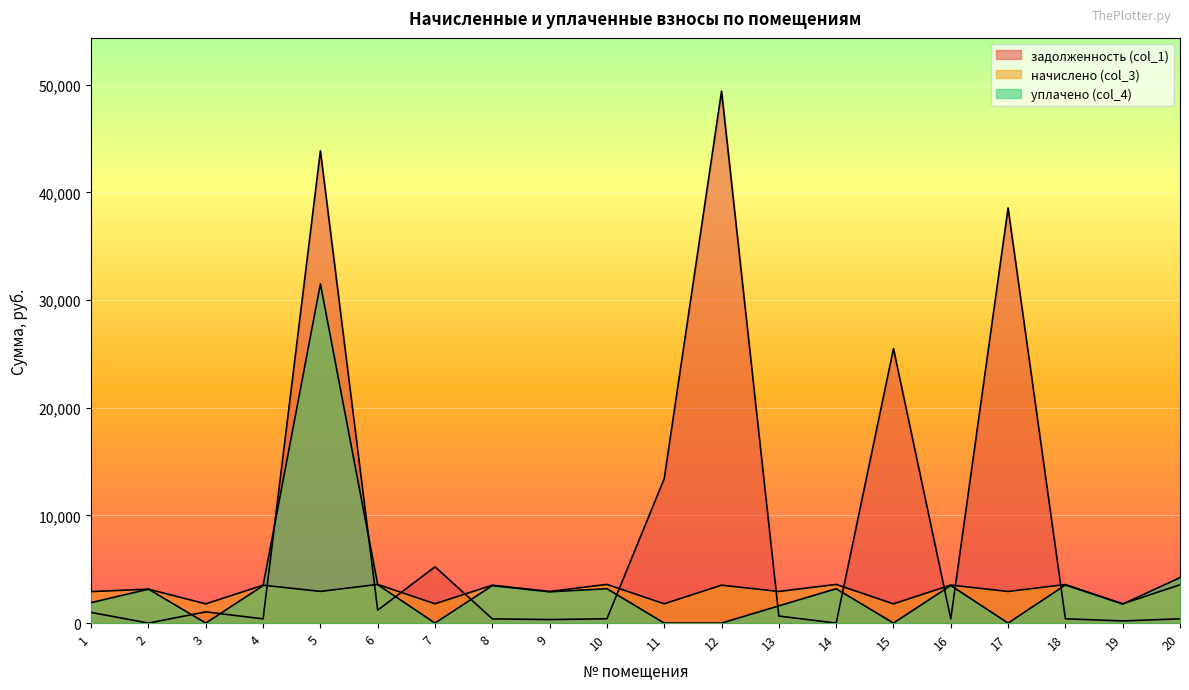

The value of начислено (col_3) at 17 is 2937.1. True or false?

True